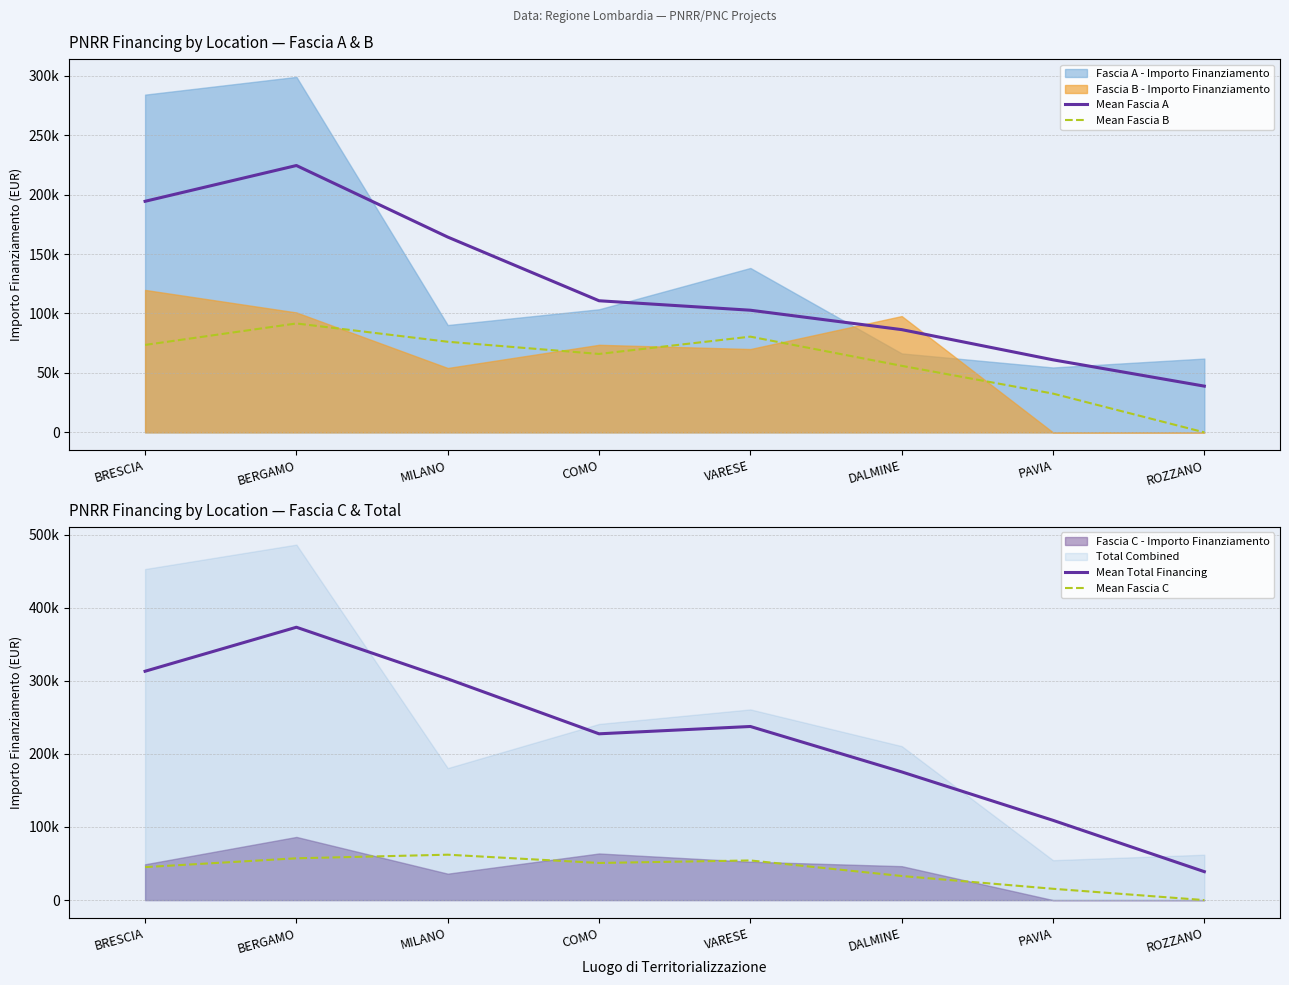

At which label is Mean Fascia C closest to 31040?

DALMINE